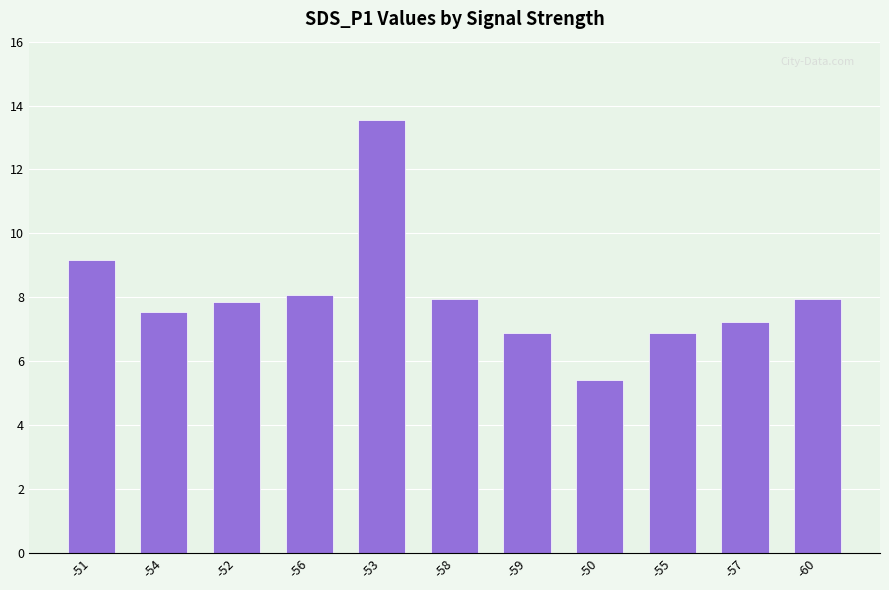

Which label corresponds to the smallest value in the chart?

-50